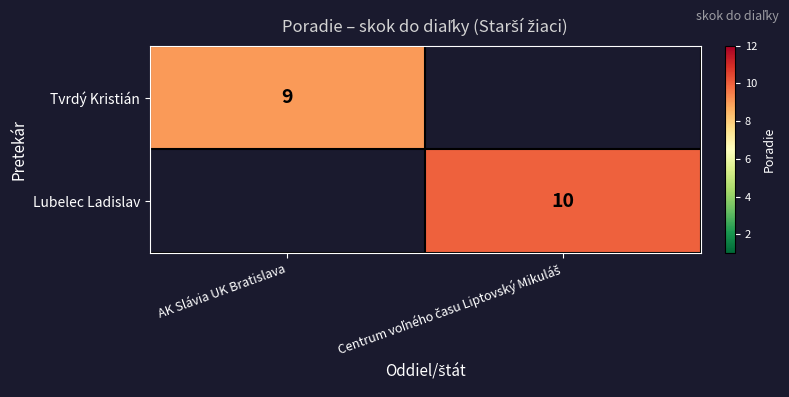

What is the maximum value shown in the chart?

10.0